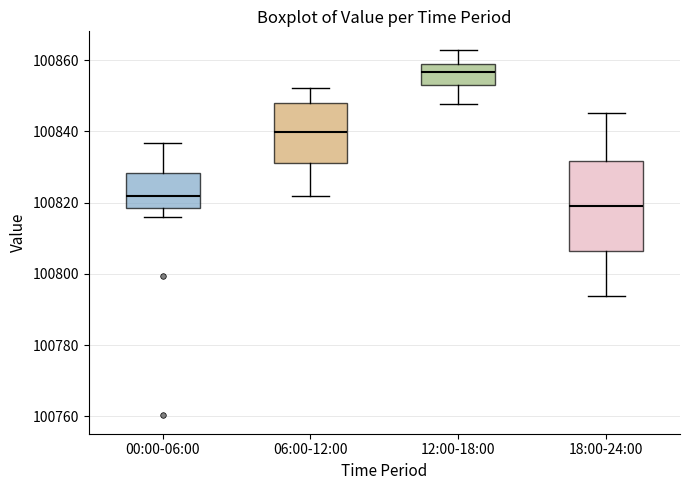

Reading left to right, read every box against the y-axis: the position of its median line, the range the box covers, and the ends of its whiskers. The values are not printed on the chart, so give them approximately, as read against the axis.

00:00-06:00: median 100822, box 100818 to 100828, whiskers 100816 to 100836
06:00-12:00: median 100840, box 100832 to 100848, whiskers 100822 to 100852
12:00-18:00: median 100856, box 100854 to 100860, whiskers 100848 to 100864
18:00-24:00: median 100820, box 100806 to 100832, whiskers 100794 to 100846